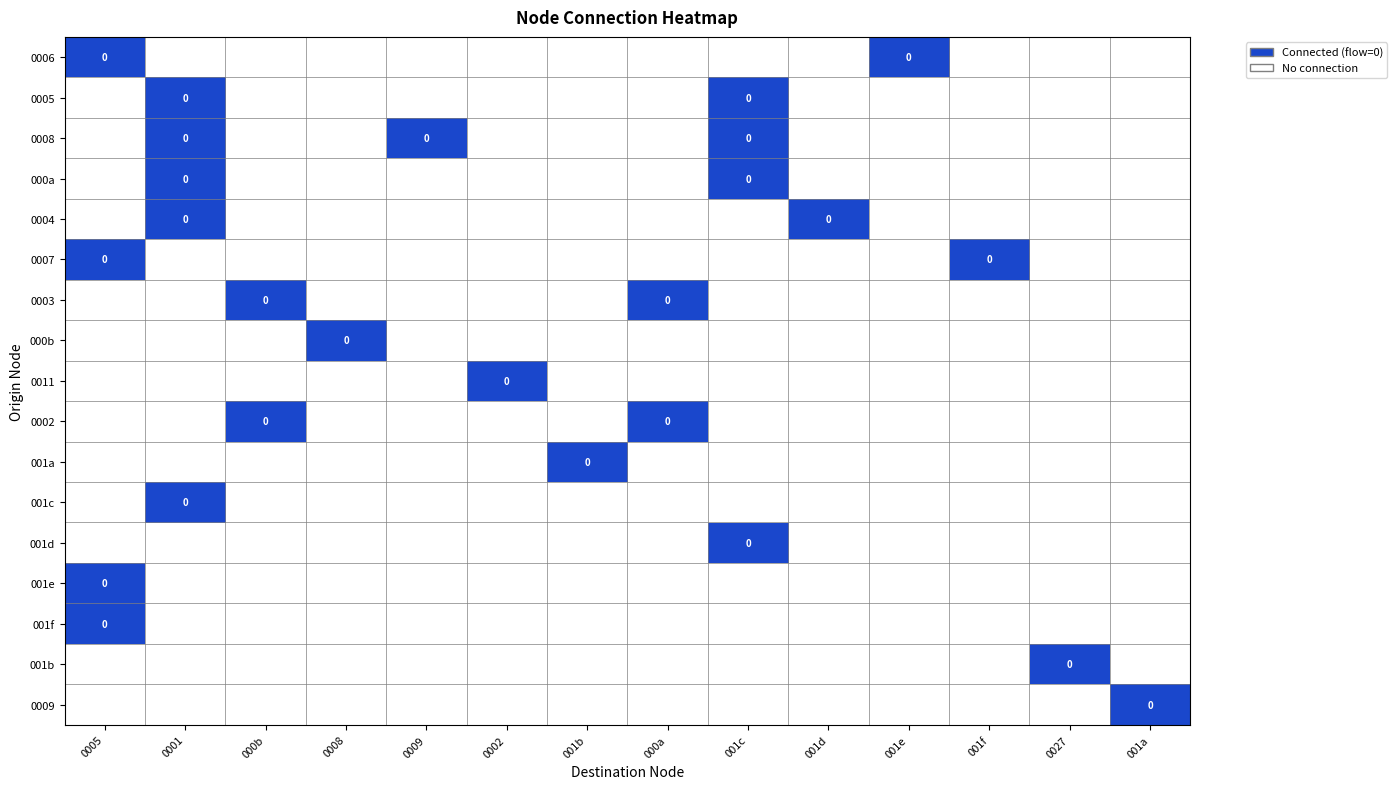

At which category does the chart reach its minimum across all series?

0001